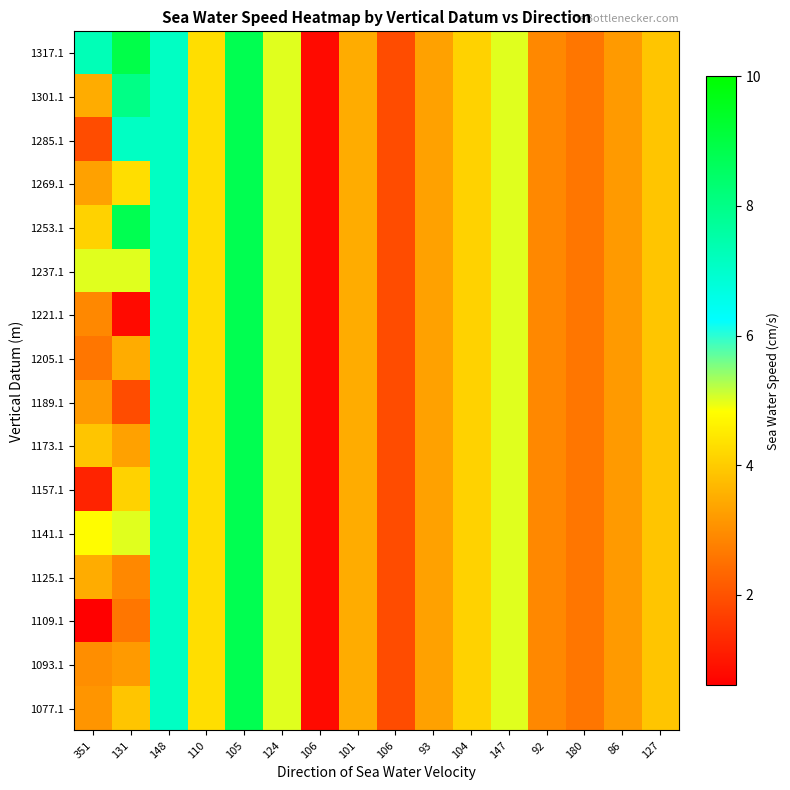

What is the greatest value displayed?

8.9